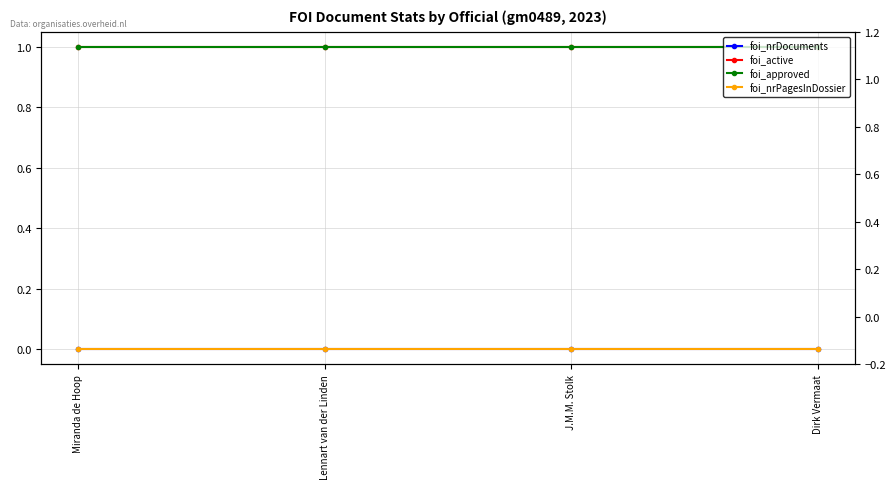

What is the label of the 2nd point from the left?

Lennart van der Linden